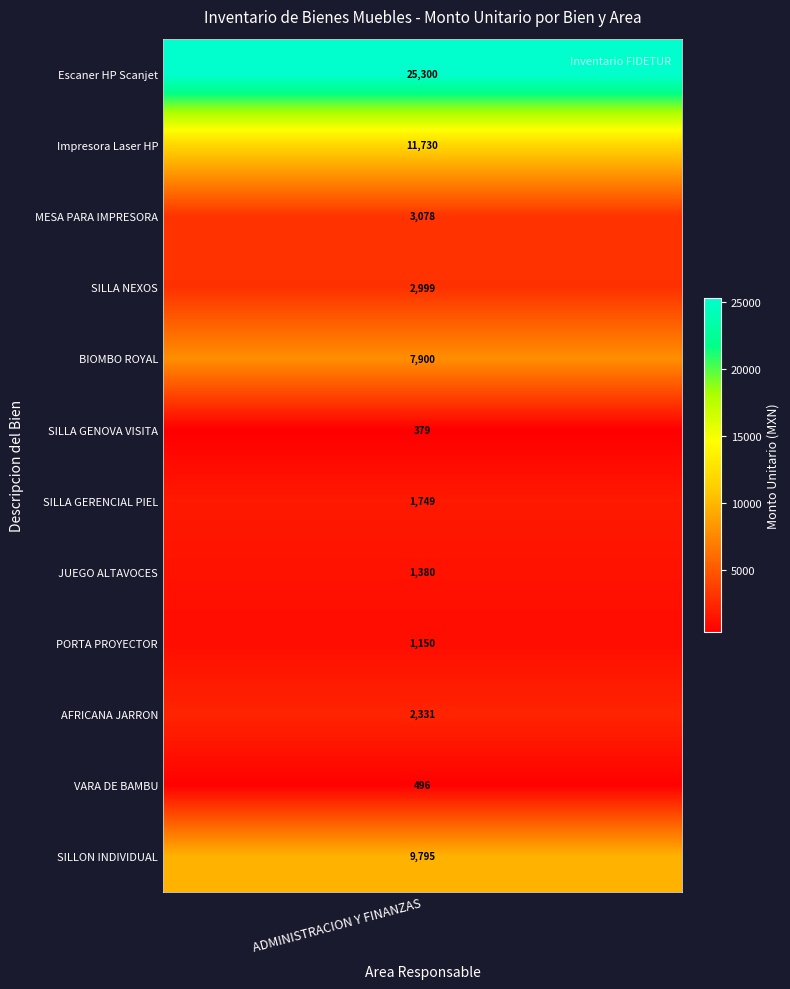

List the labels in order of value, largest first.

Escaner HP Scanjet, Impresora Laser HP, SILLON INDIVIDUAL, BIOMBO ROYAL, MESA PARA IMPRESORA, SILLA NEXOS, AFRICANA JARRON, SILLA GERENCIAL PIEL, JUEGO ALTAVOCES, PORTA PROYECTOR, VARA DE BAMBU, SILLA GENOVA VISITA